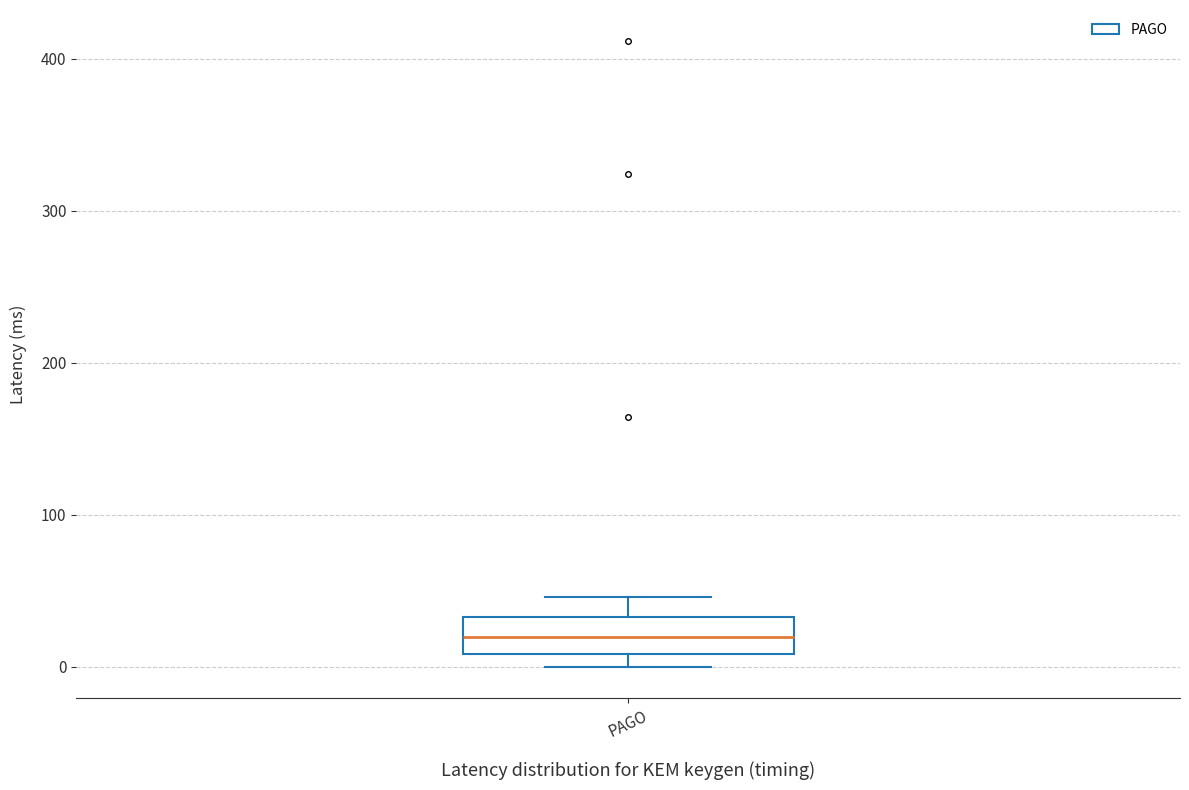

Transcribe this box plot: give where the median line is, the range the box spans, and where the two whiskers end, as read against the y-axis. The values are not printed on the chart, so give them approximately, as read against the axis.

median 20, box 10 to 30, whiskers 0 to 50